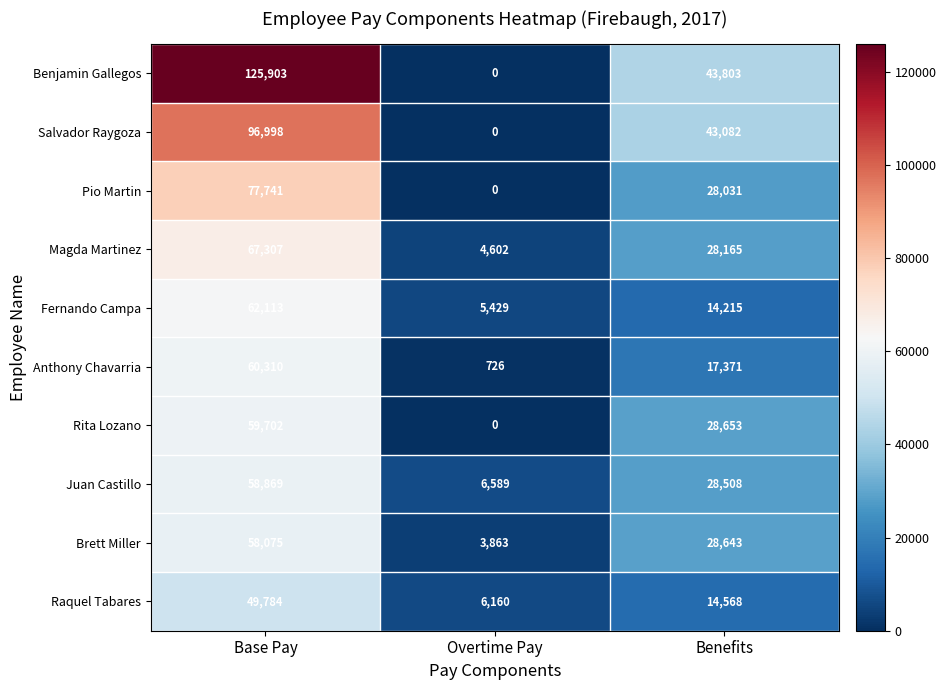

What is the difference between the highest and lowest values at Overtime Pay?

6589